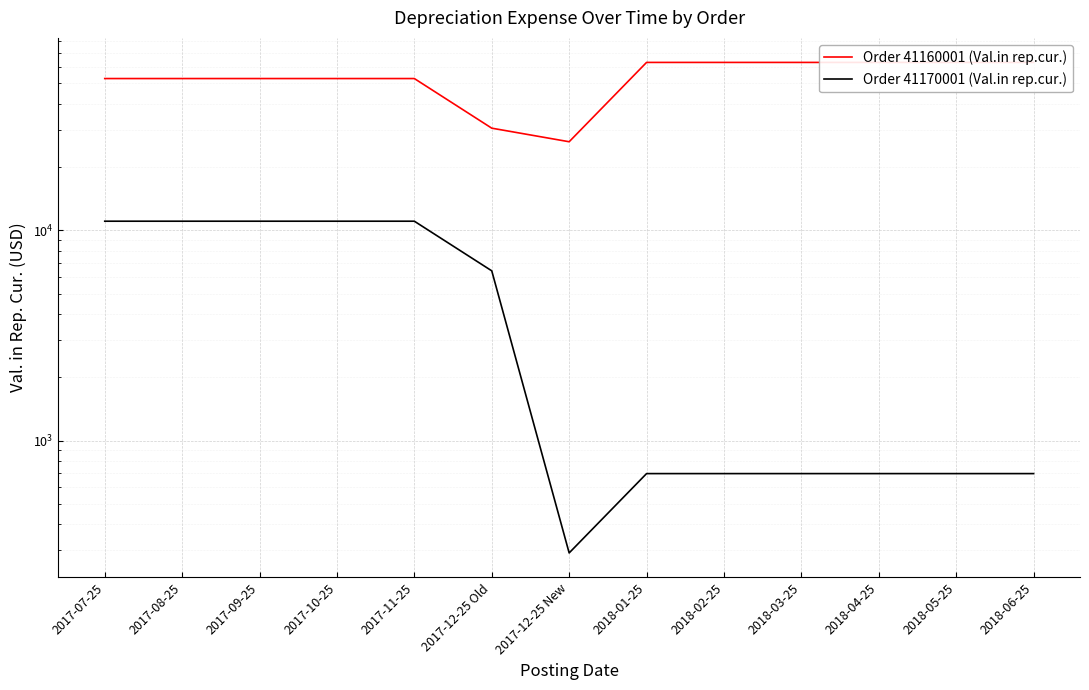

What is the difference between the maximum and minimum values in the Order 41170001 (Val.in rep.cur.) series?

10762.1